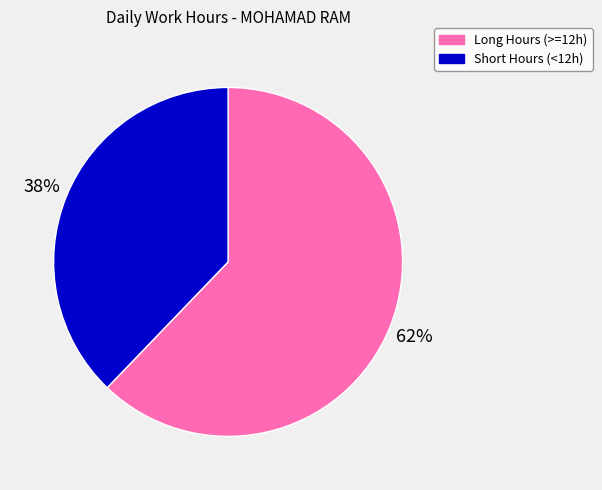

Is there a majority slice in this chart?

Yes